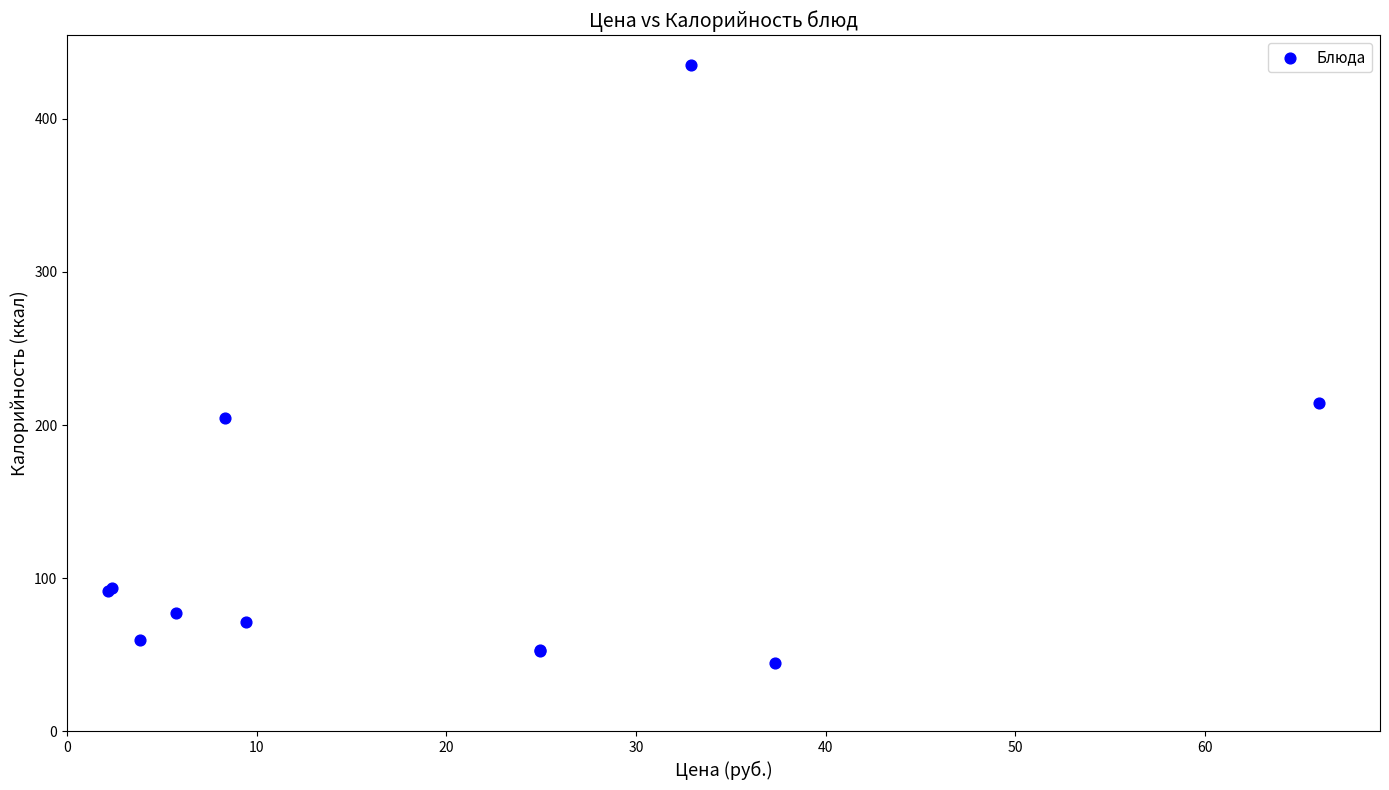

What Y value in the scatter plot is closest to 239?

214.4